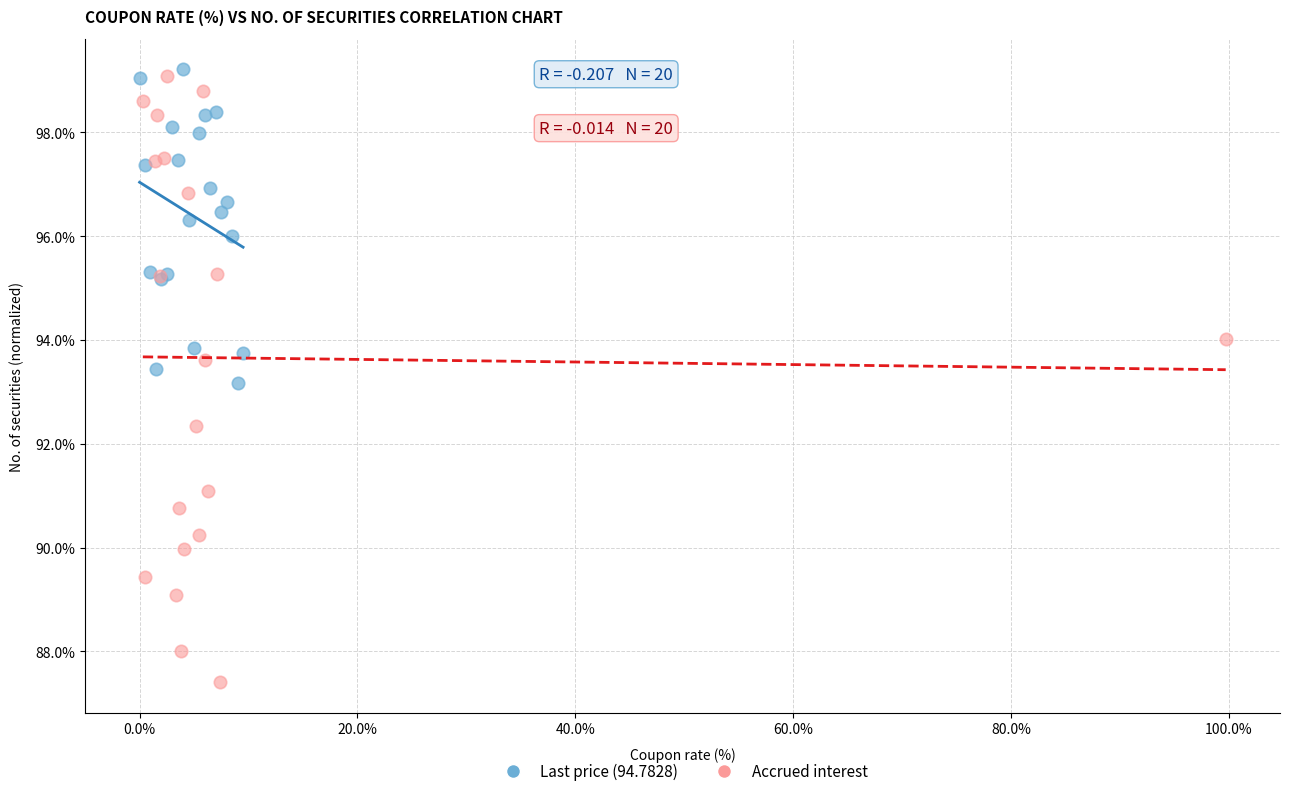

Which series contains the lowest Y value?

Accrued interest